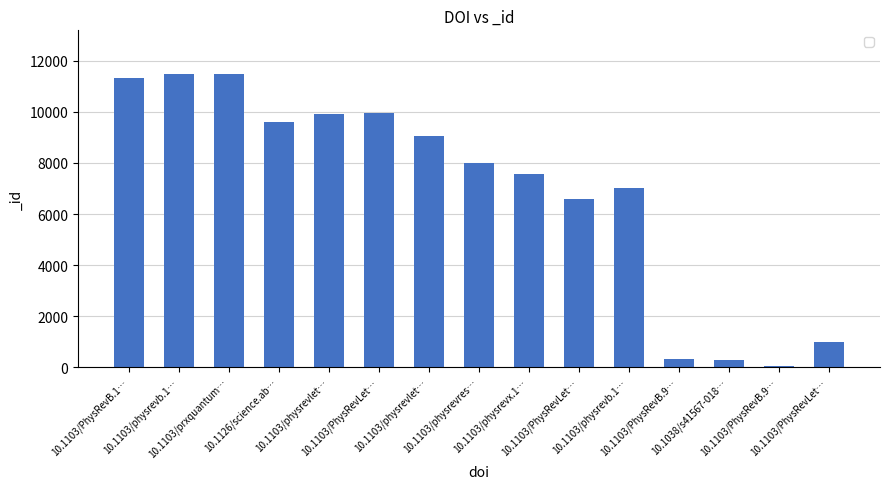

How many categories are shown in the chart?

15